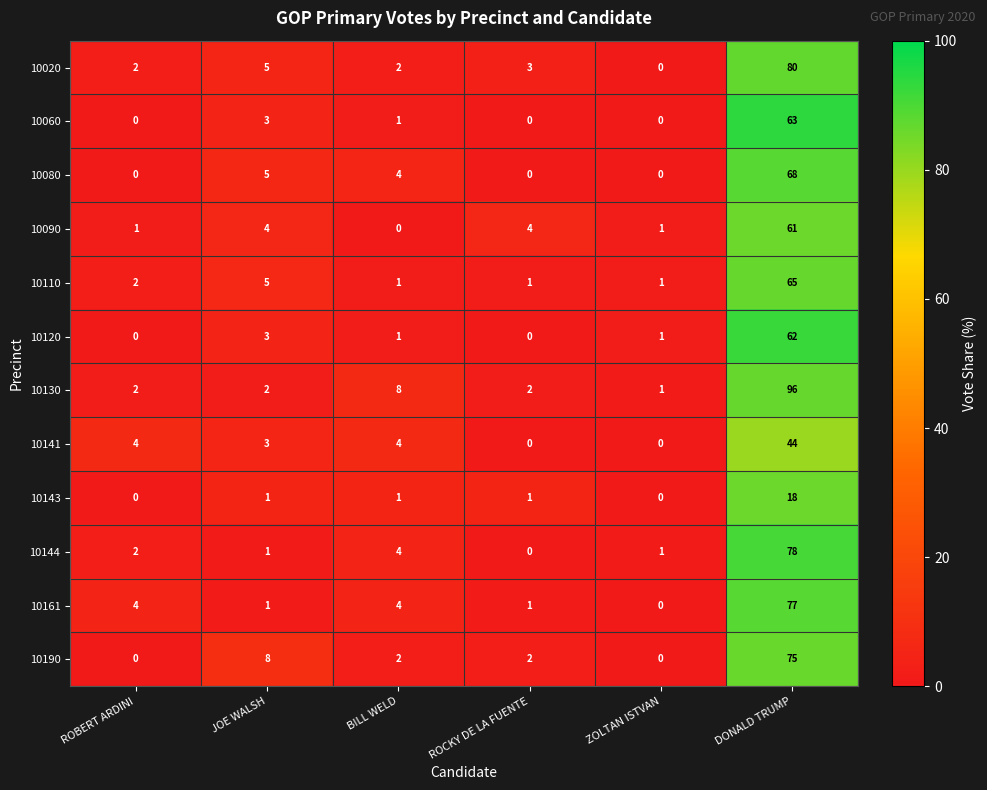

How many data points in 10060 are less than 1?

3